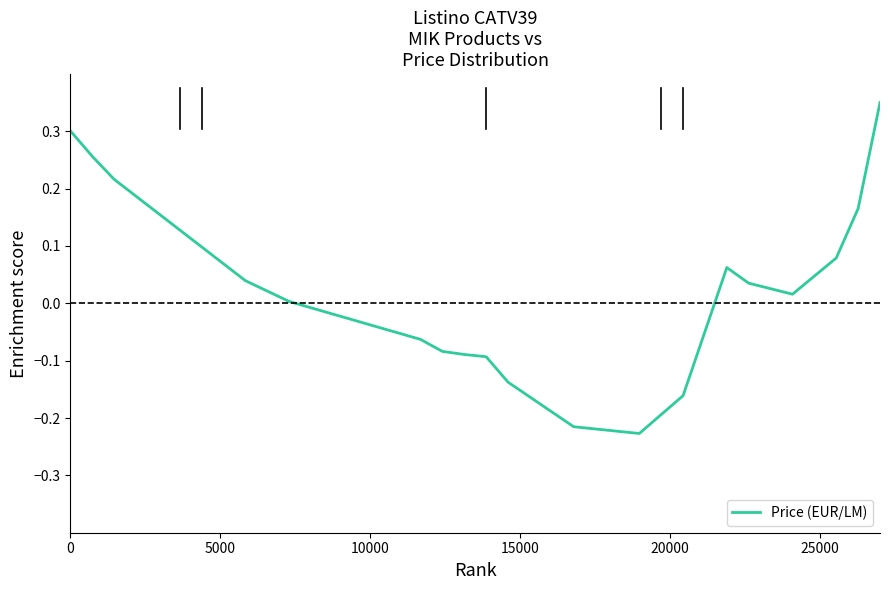

What is the difference between the maximum and minimum values?

0.6